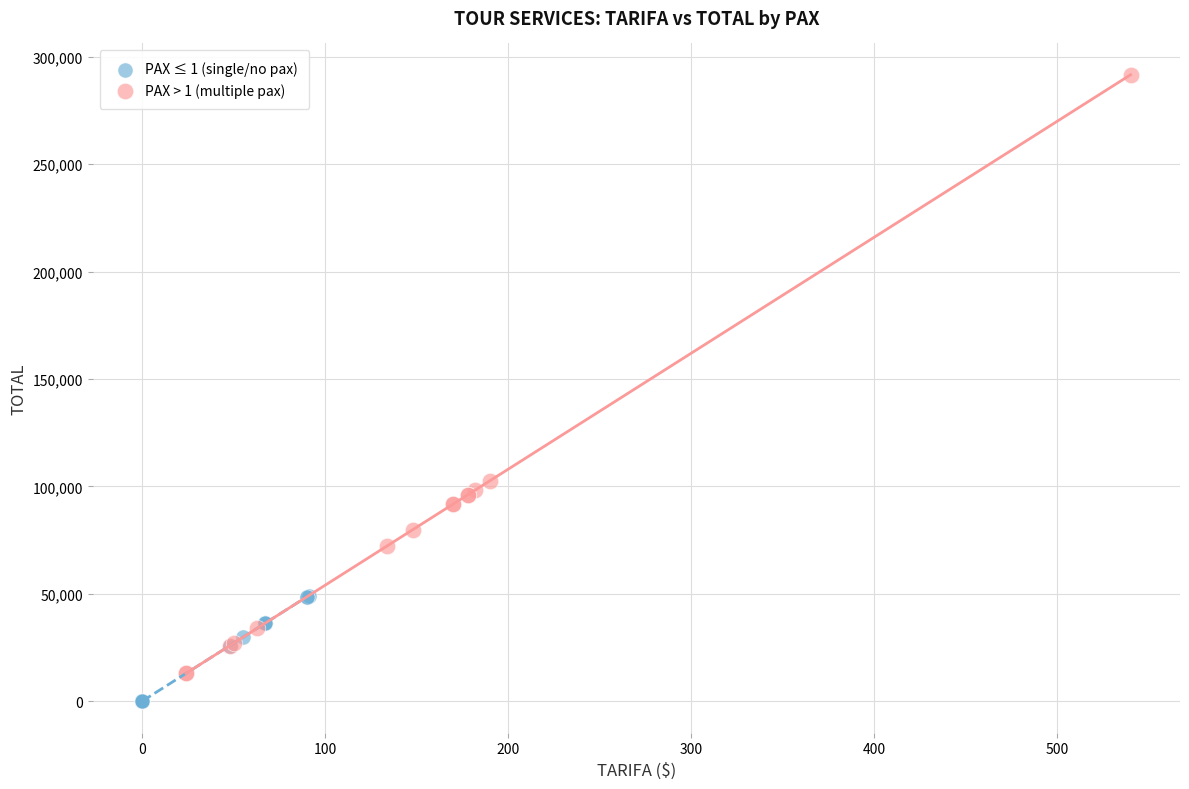

Which series contains the lowest Y value?

PAX ≤ 1 (single/no pax)